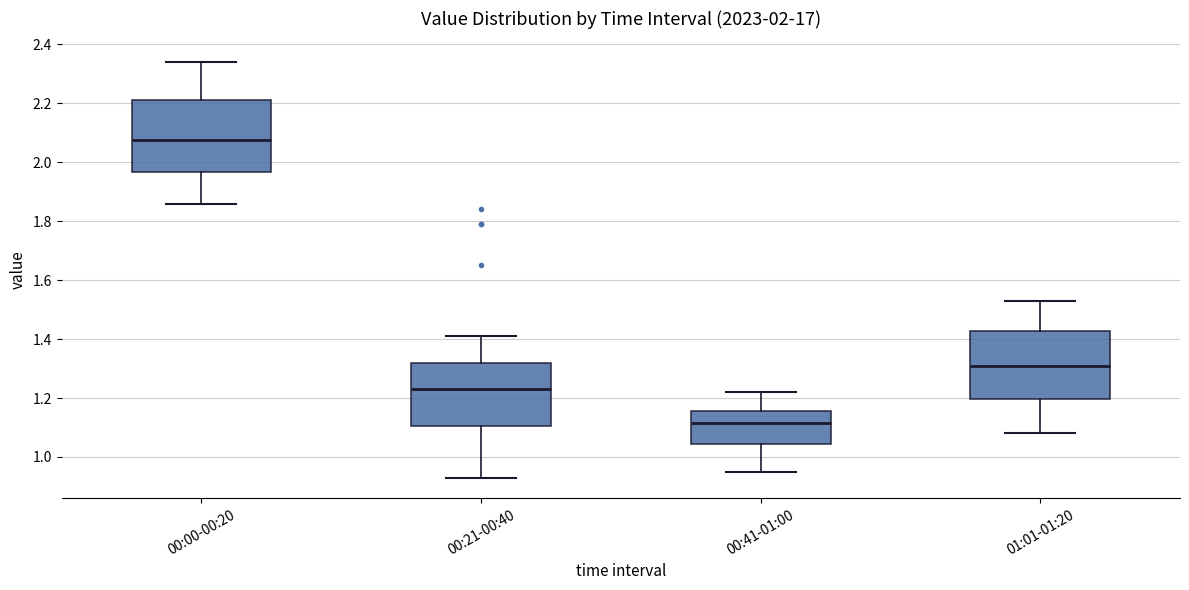

Which box has the lowest median line?

00:41-01:00